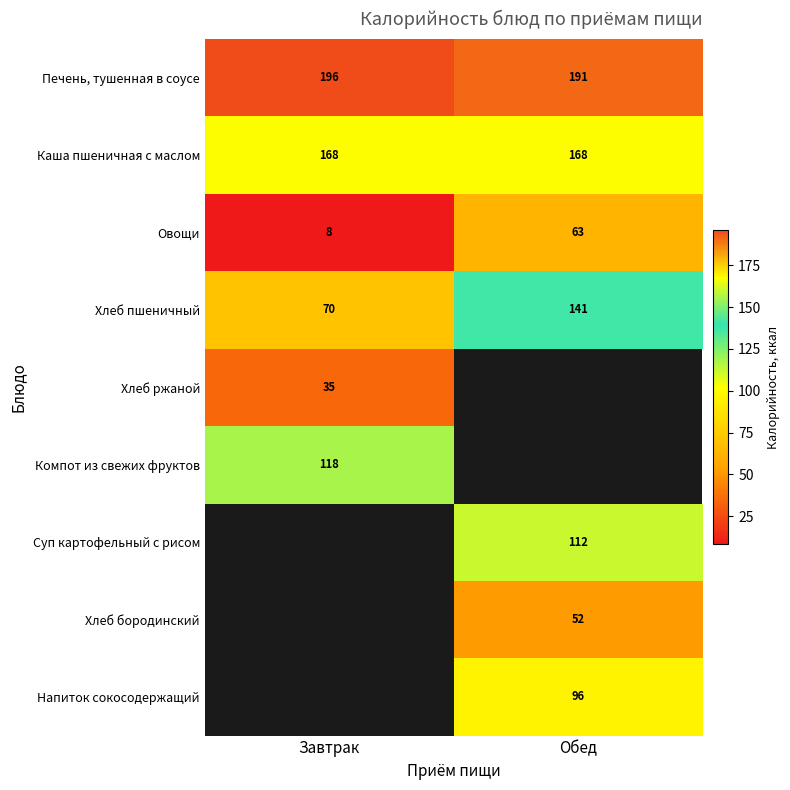

List the labels in order of Овощи value, largest first.

Обед, Завтрак